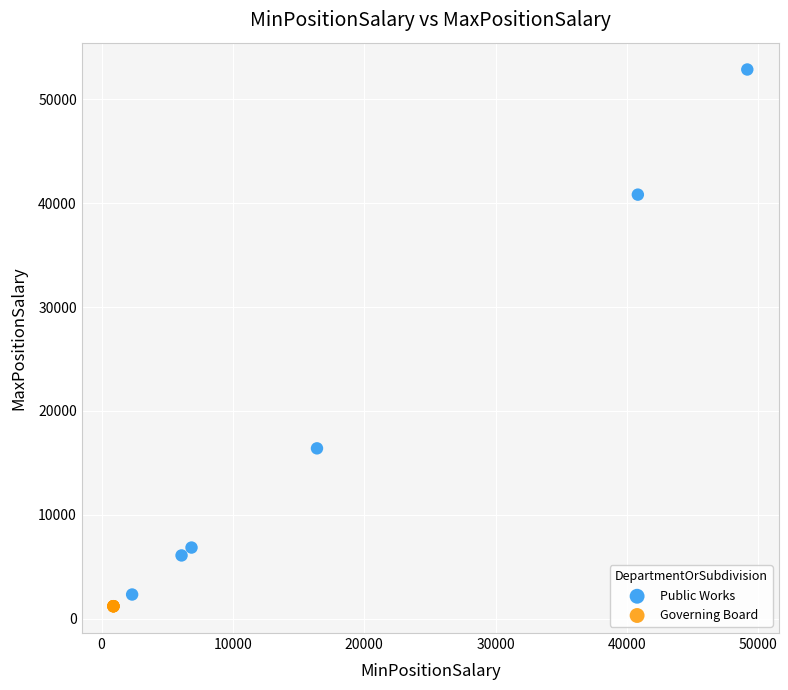

Which series reaches the maximum Y coordinate?

Public Works